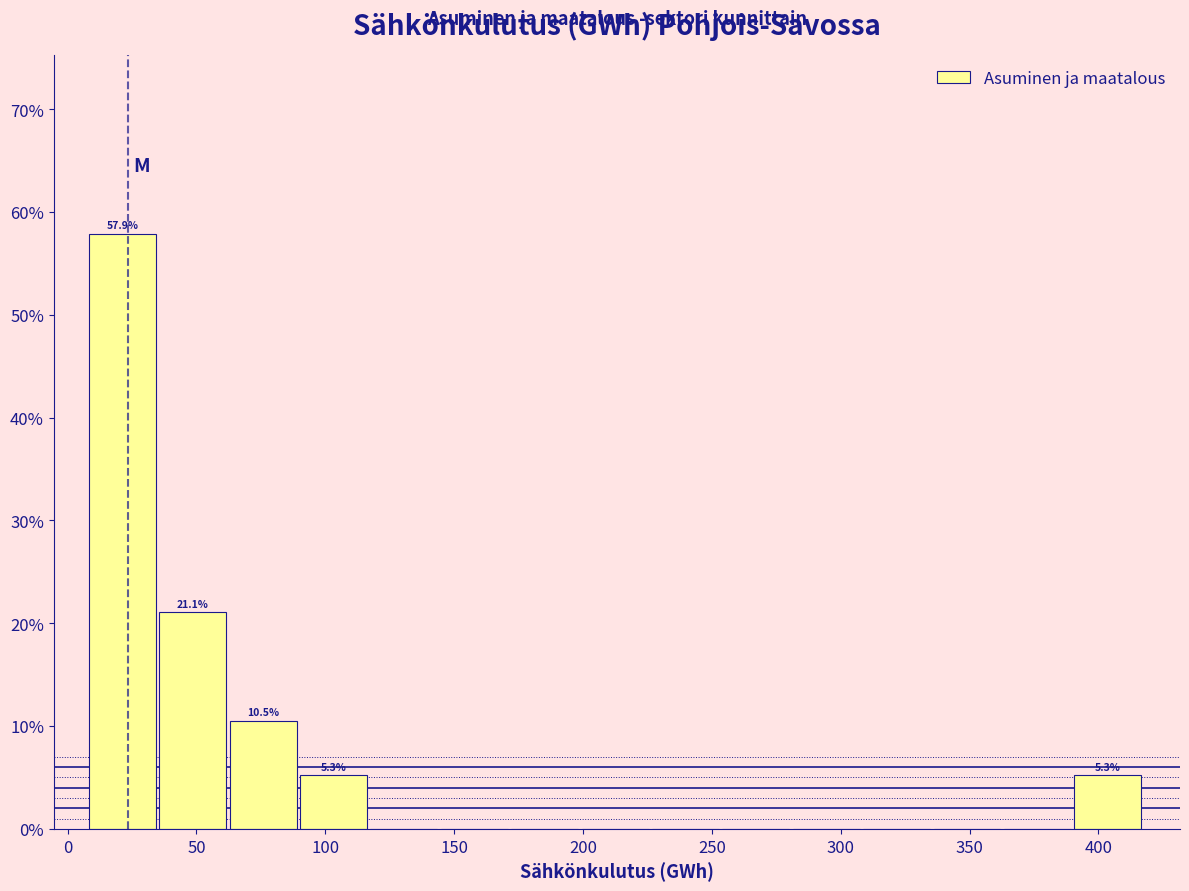

Over which range of the x-axis is the bar tallest?

10 to 35